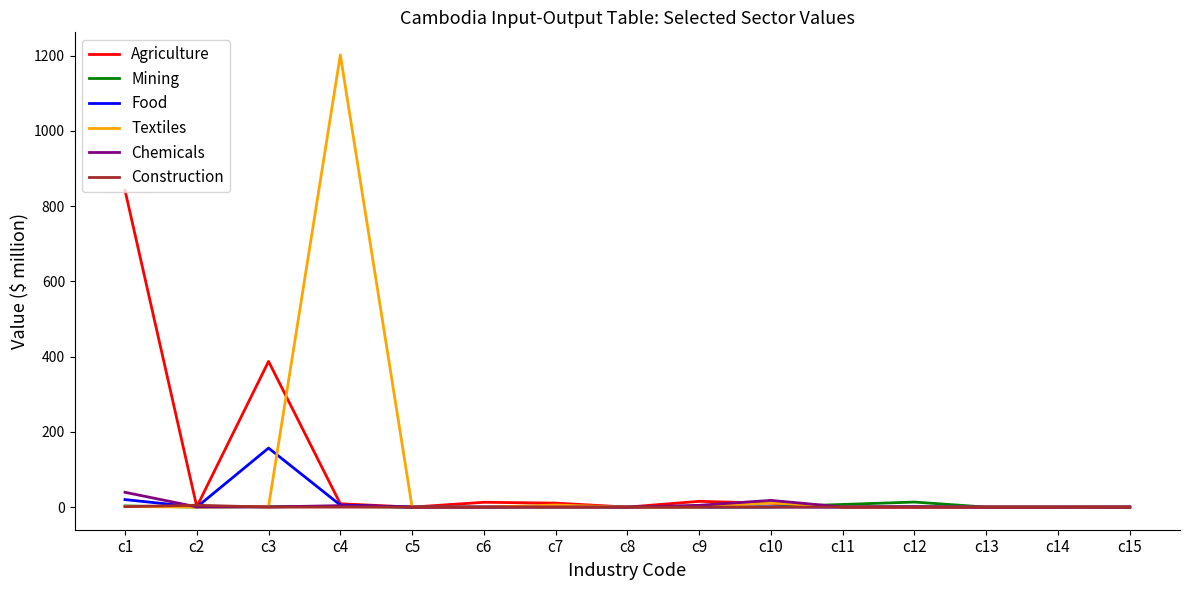

True or false: Agriculture has more than 2 interior local peaks.

True